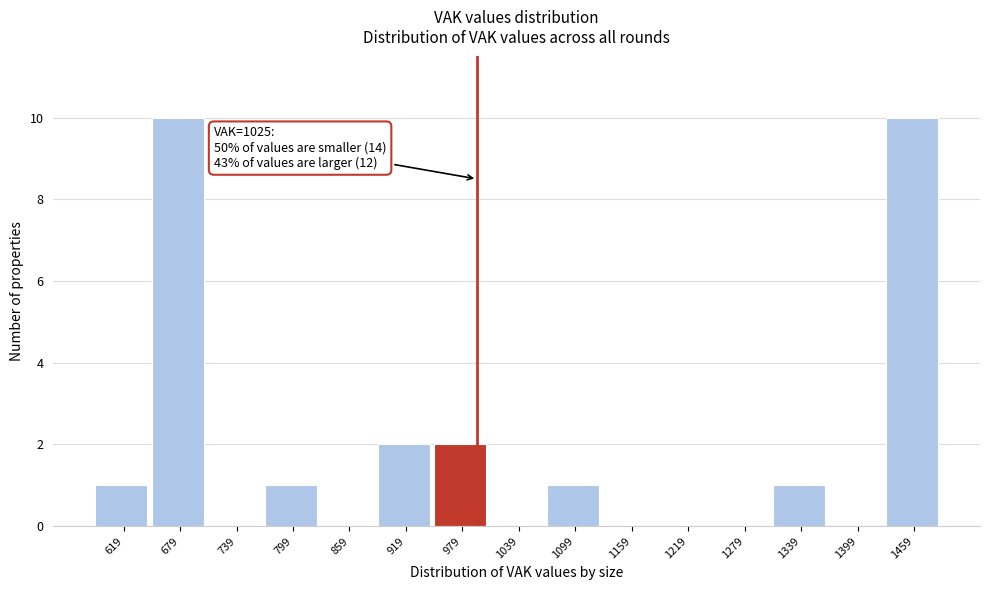

Reading left to right, transcribe all the data shown in this chart.

619=1	679=10	739=0	799=1	859=0	919=2	979=2	1039=0	1099=1	1159=0	1219=0	1279=0	1339=1	1399=0	1459=10